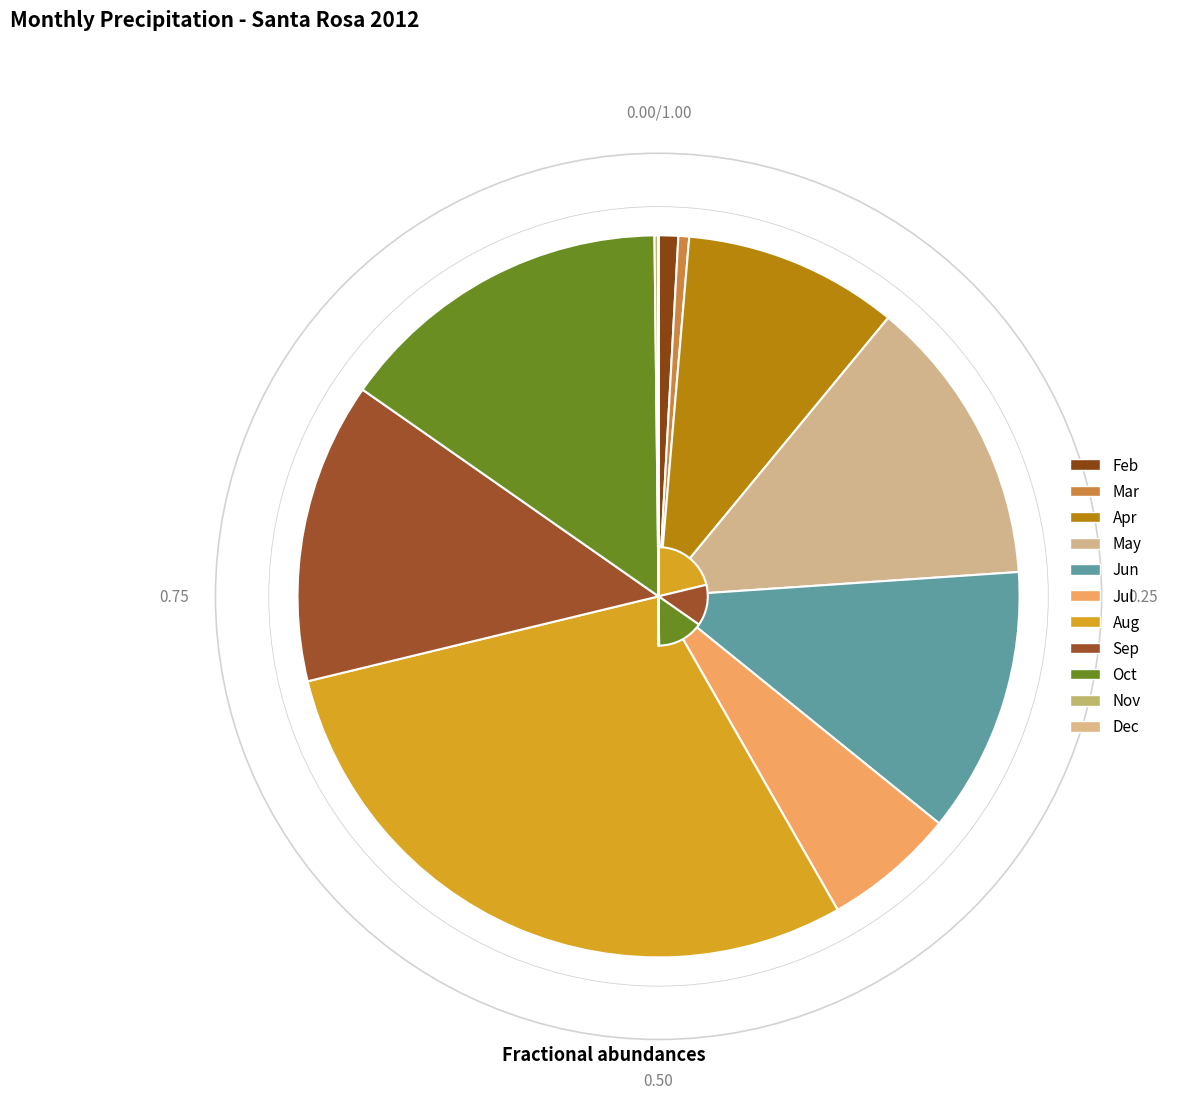

To the nearest percent, what portion does Jun represent?

12%